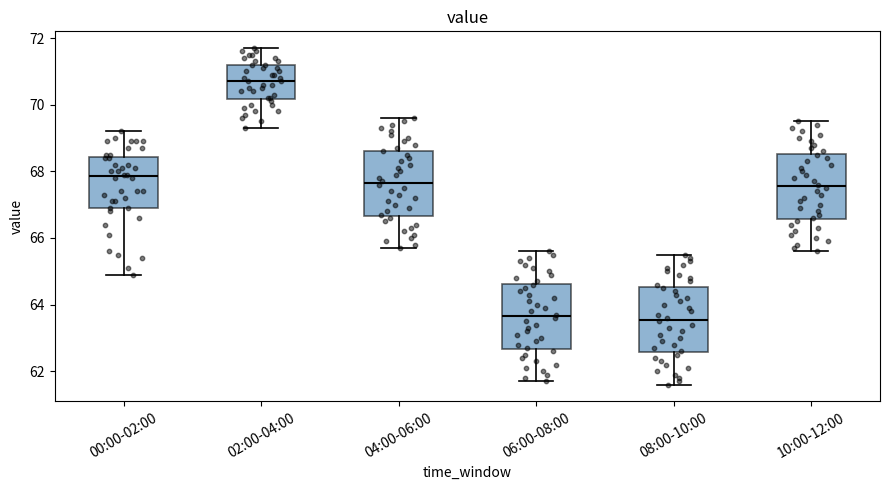

Reading left to right, read every box against the y-axis: the position of its median line, the range the box covers, and the ends of its whiskers. The values are not printed on the chart, so give them approximately, as read against the axis.

00:00-02:00: median 67.8, box 67.0 to 68.4, whiskers 65.0 to 69.2
02:00-04:00: median 70.8, box 70.2 to 71.2, whiskers 69.4 to 71.8
04:00-06:00: median 67.6, box 66.6 to 68.6, whiskers 65.8 to 69.6
06:00-08:00: median 63.6, box 62.6 to 64.6, whiskers 61.8 to 65.6
08:00-10:00: median 63.6, box 62.6 to 64.6, whiskers 61.6 to 65.6
10:00-12:00: median 67.6, box 66.6 to 68.6, whiskers 65.6 to 69.6